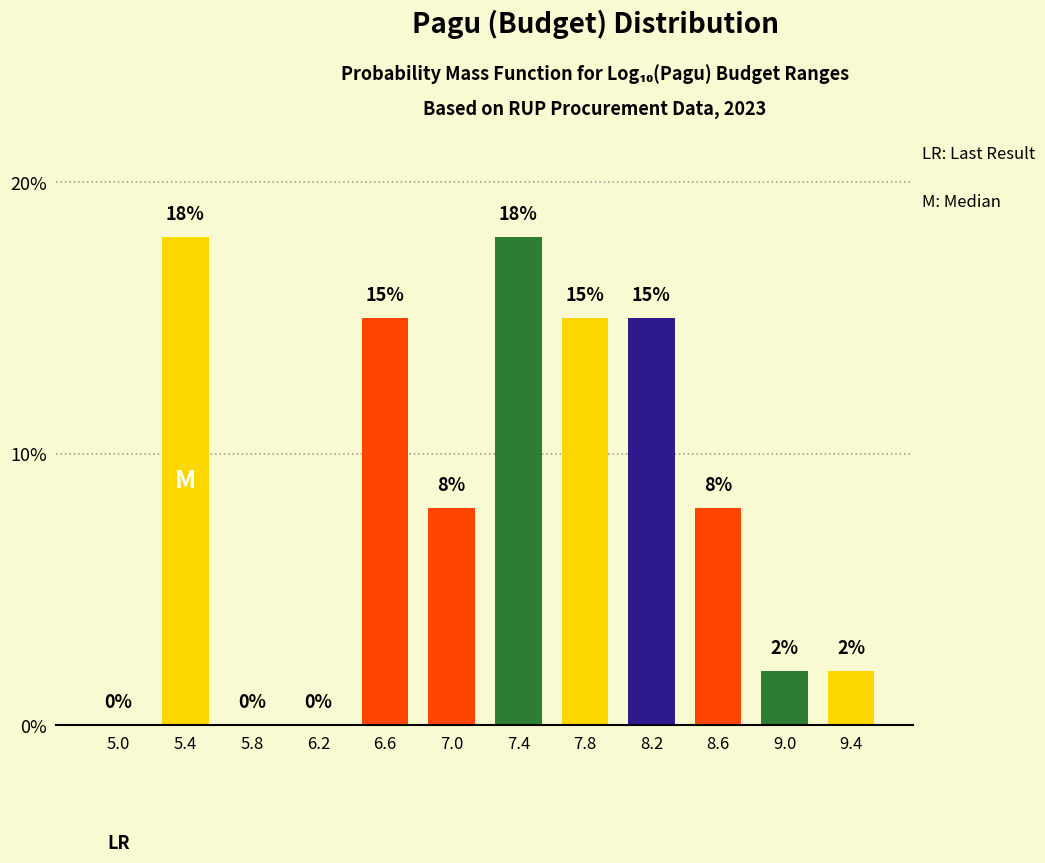

Reading left to right, transcribe all the data shown in this chart.

5.0=0	5.4=18	5.8=0	6.2=0	6.6=15	7.0=8	7.4=18	7.8=15	8.2=15	8.6=8	9.0=2	9.4=2